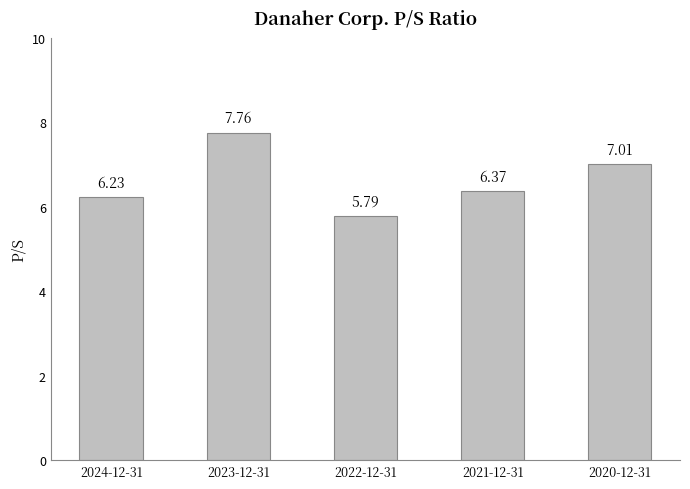

The value at 2021-12-31 is 3.0. True or false?

False